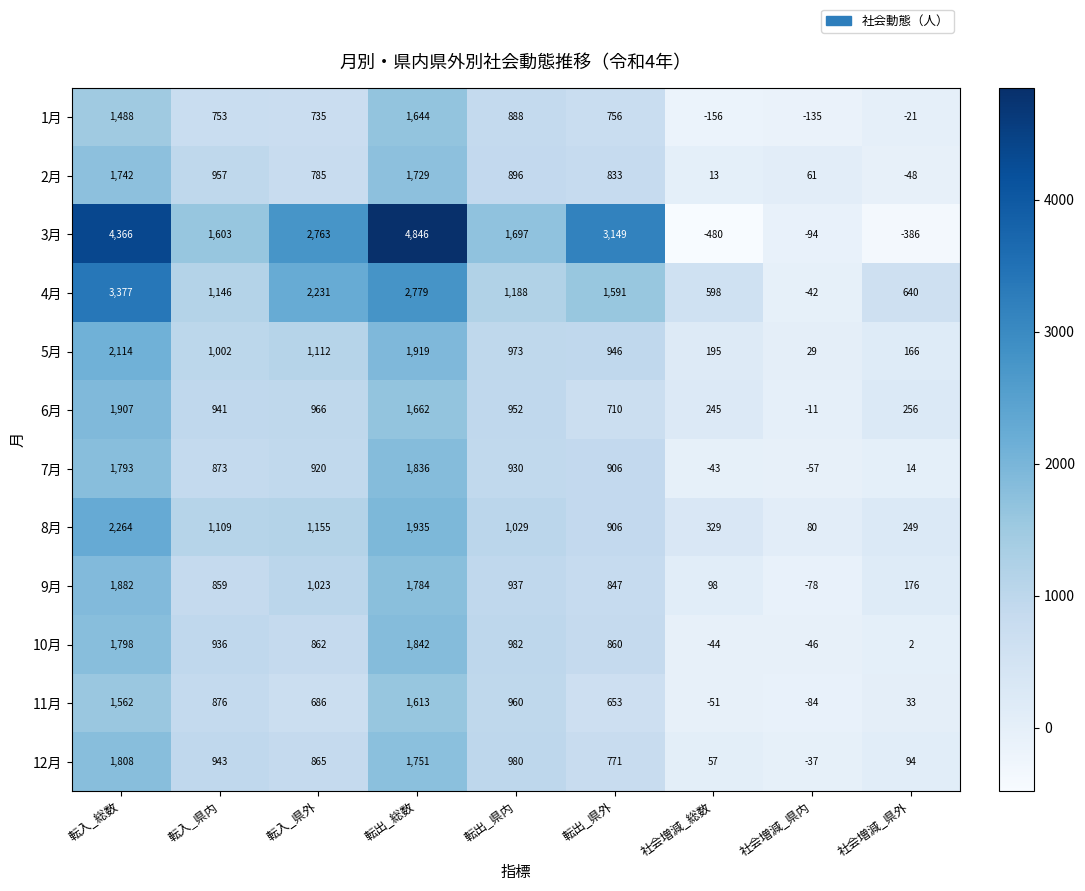

At which label is 9月 closest to 902?

転出_県内